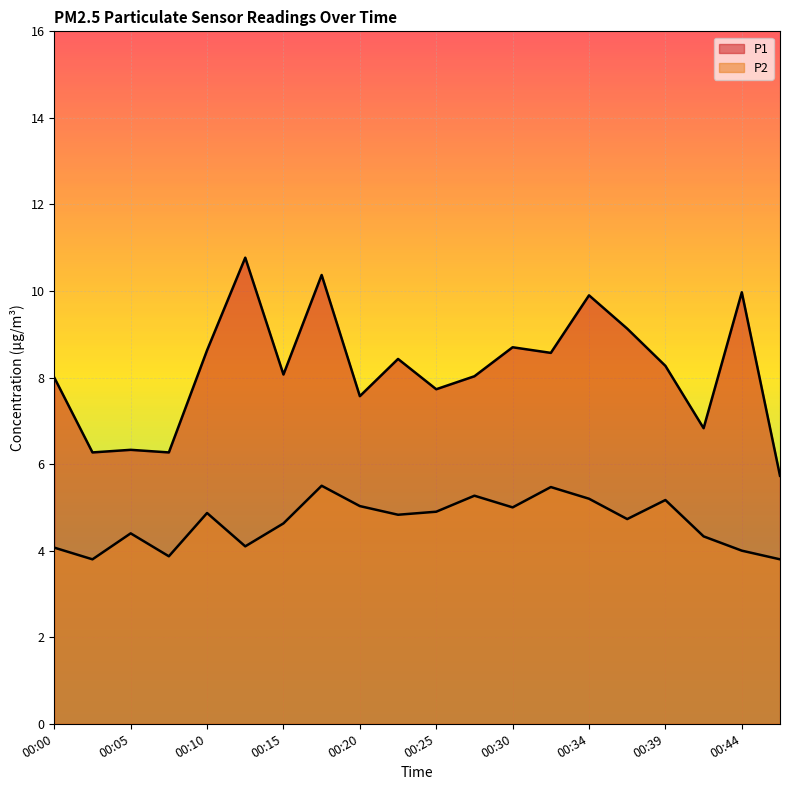

True or false: P1 has a value of 15.0 at 00:34.

False